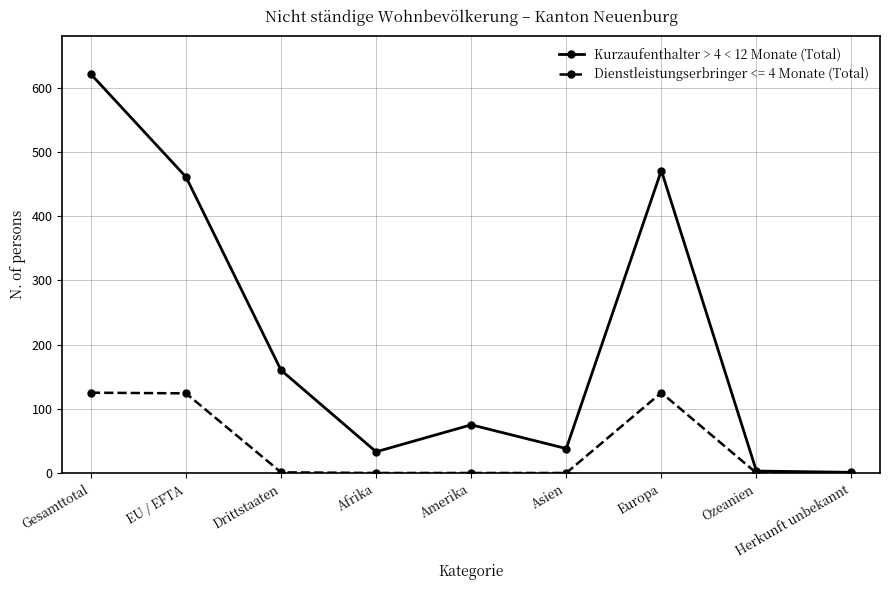

At which label does Kurzaufenthalter > 4 < 12 Monate (Total) reach its peak?

Gesamttotal